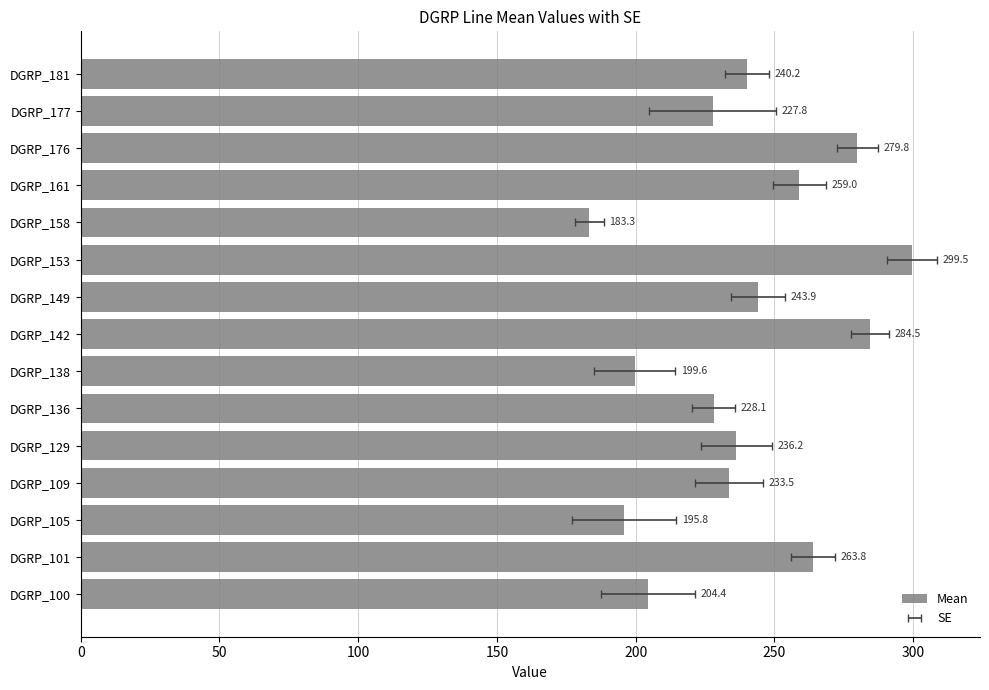

What is the smallest value displayed?

183.3